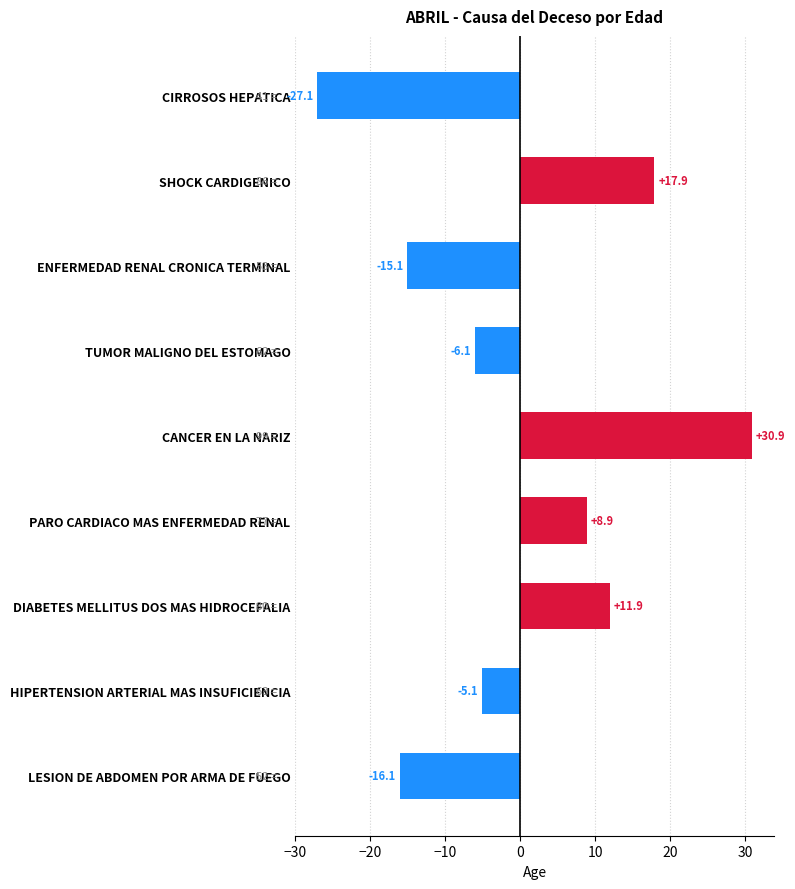

Does the chart contain stacked bars?

No